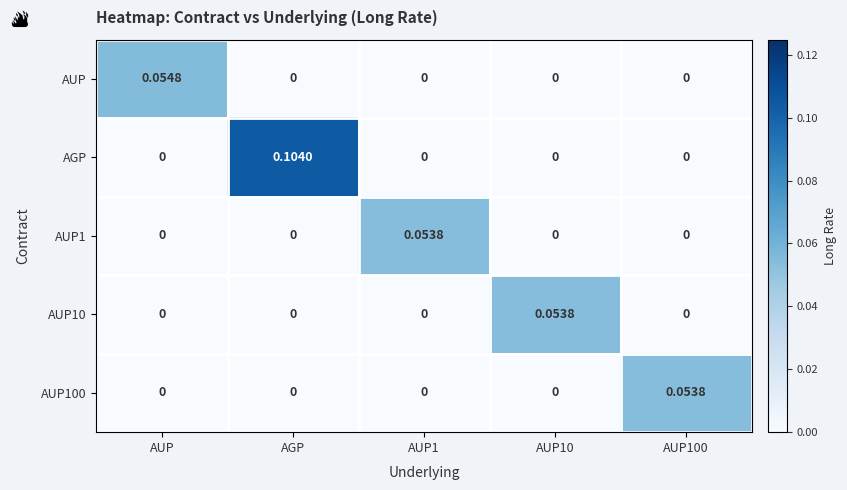

At which category is the sum across all series the highest?

AGP